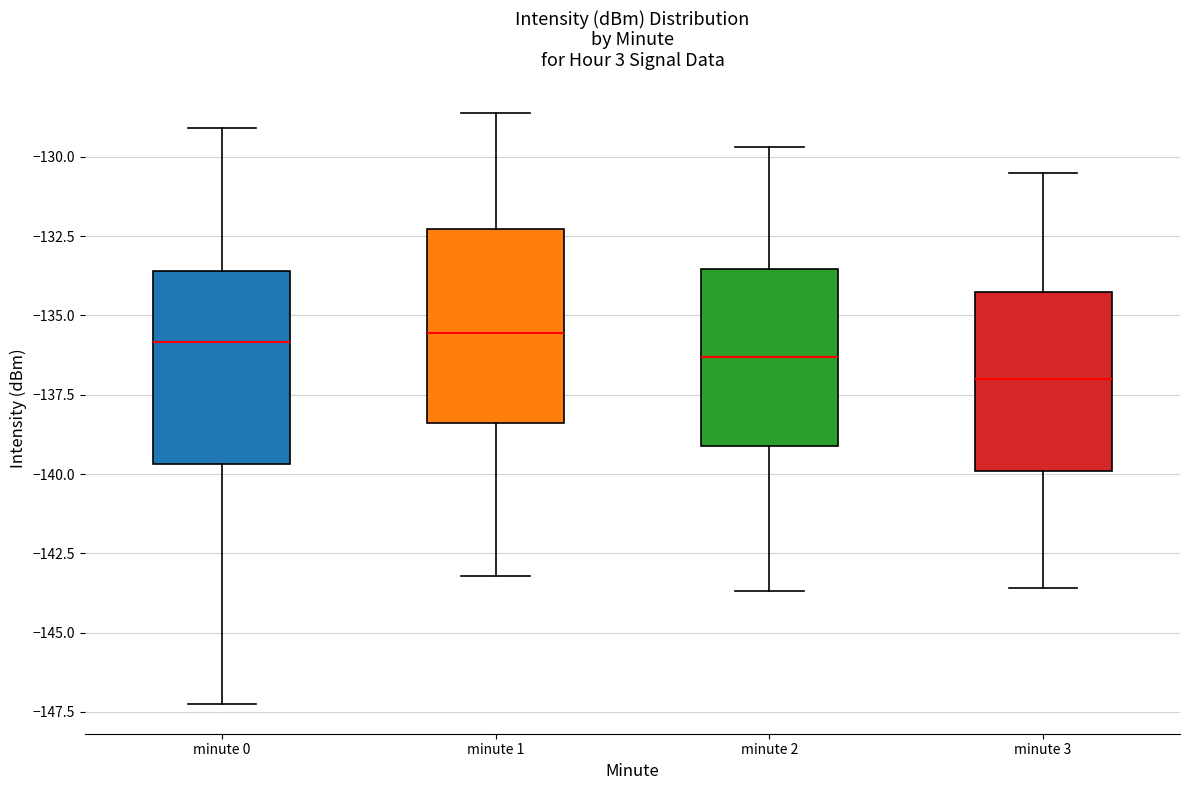

Where is the lower edge of the box for minute 2 on the y-axis? The values are not printed on the chart, so give them approximately, as read against the axis.

-139.0